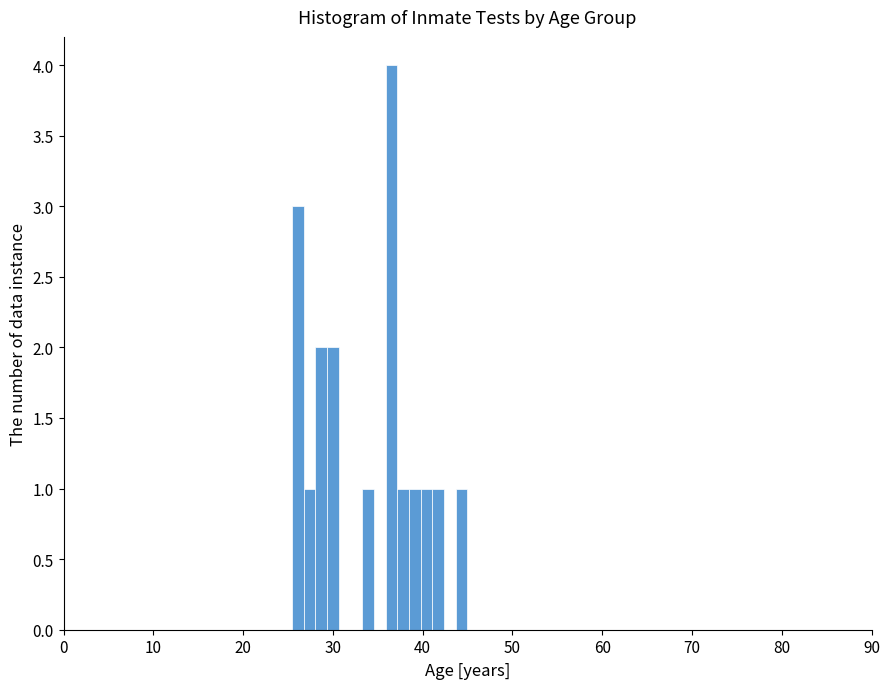

Read against the x-axis, roughly where is the centre of the tallest bar?

37